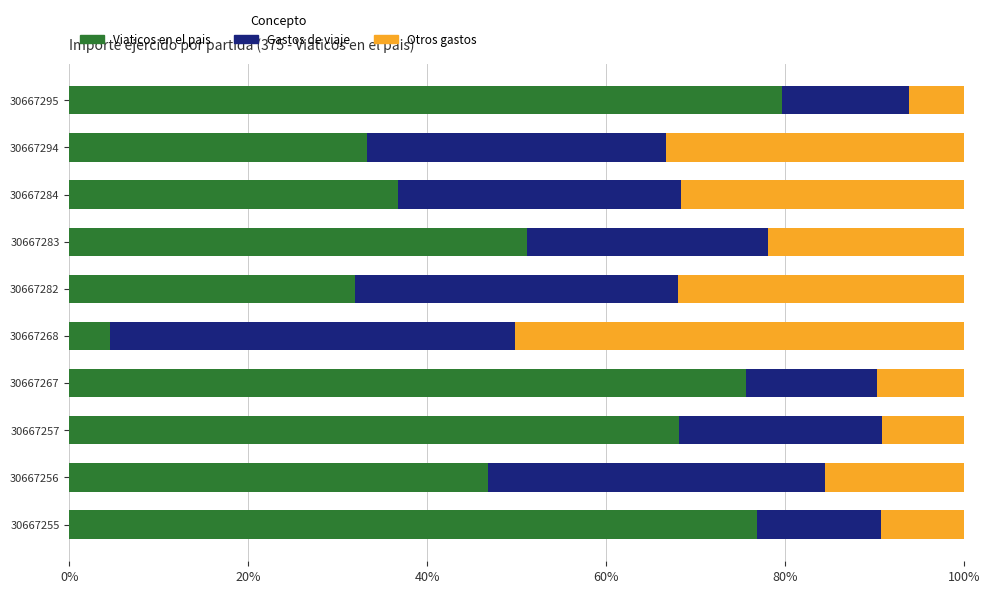

Which category has the highest value in the Viaticos en el pais series?

30667295